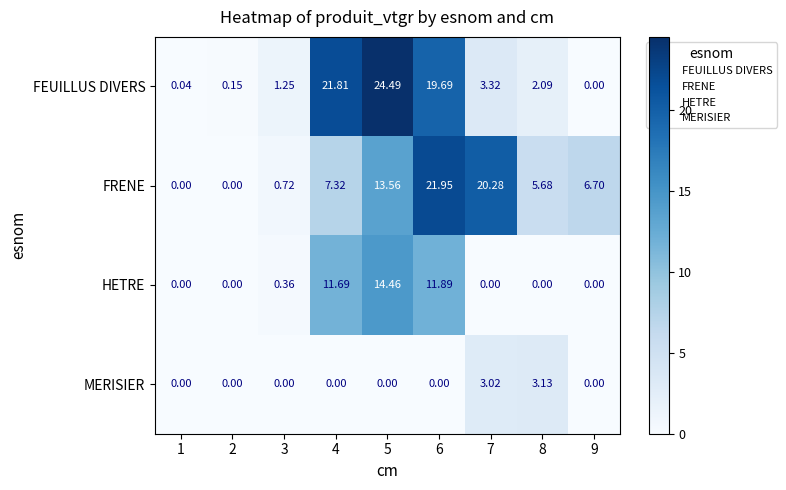

Is the value of HETRE at 6 greater than the value of FRENE at 4?

Yes